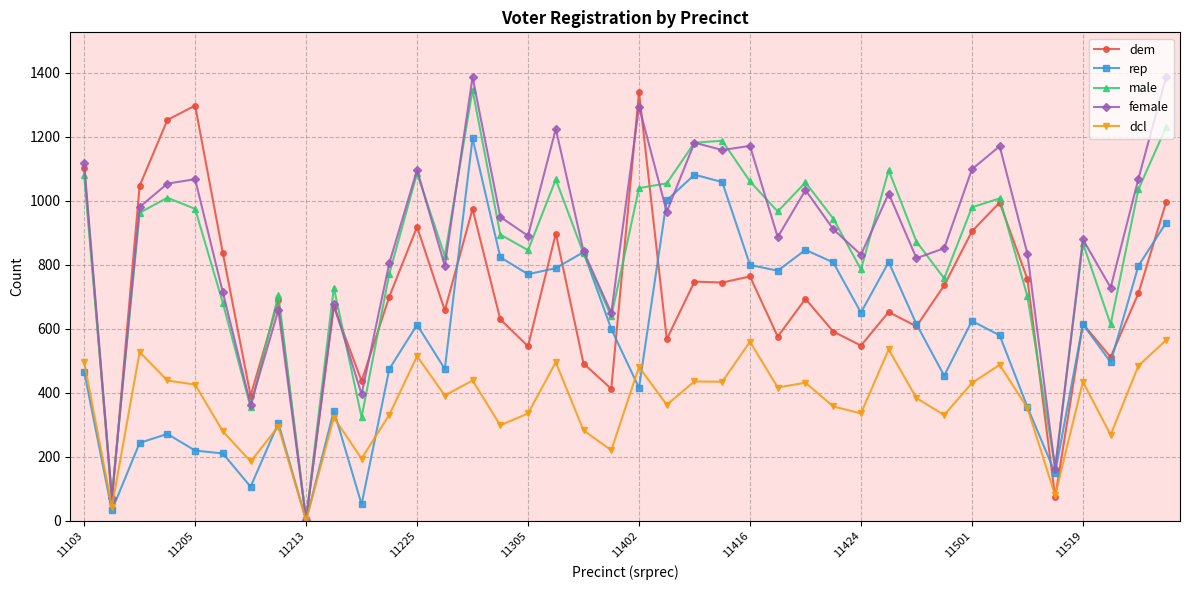

True or false: rep has more than 1 interior local peaks.

True